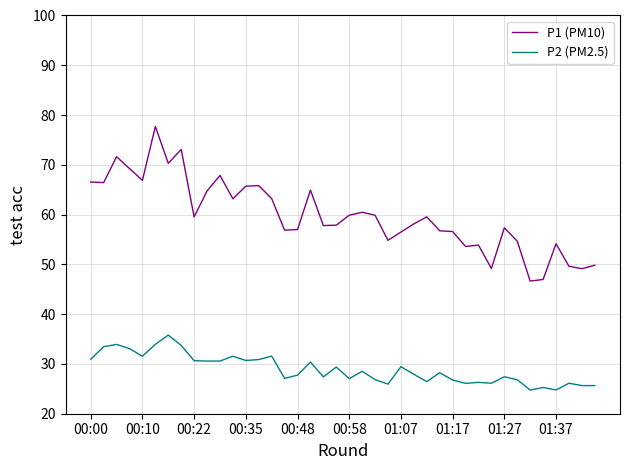

Rank the series by their average value, from highest to lowest.

P1 (PM10), P2 (PM2.5)